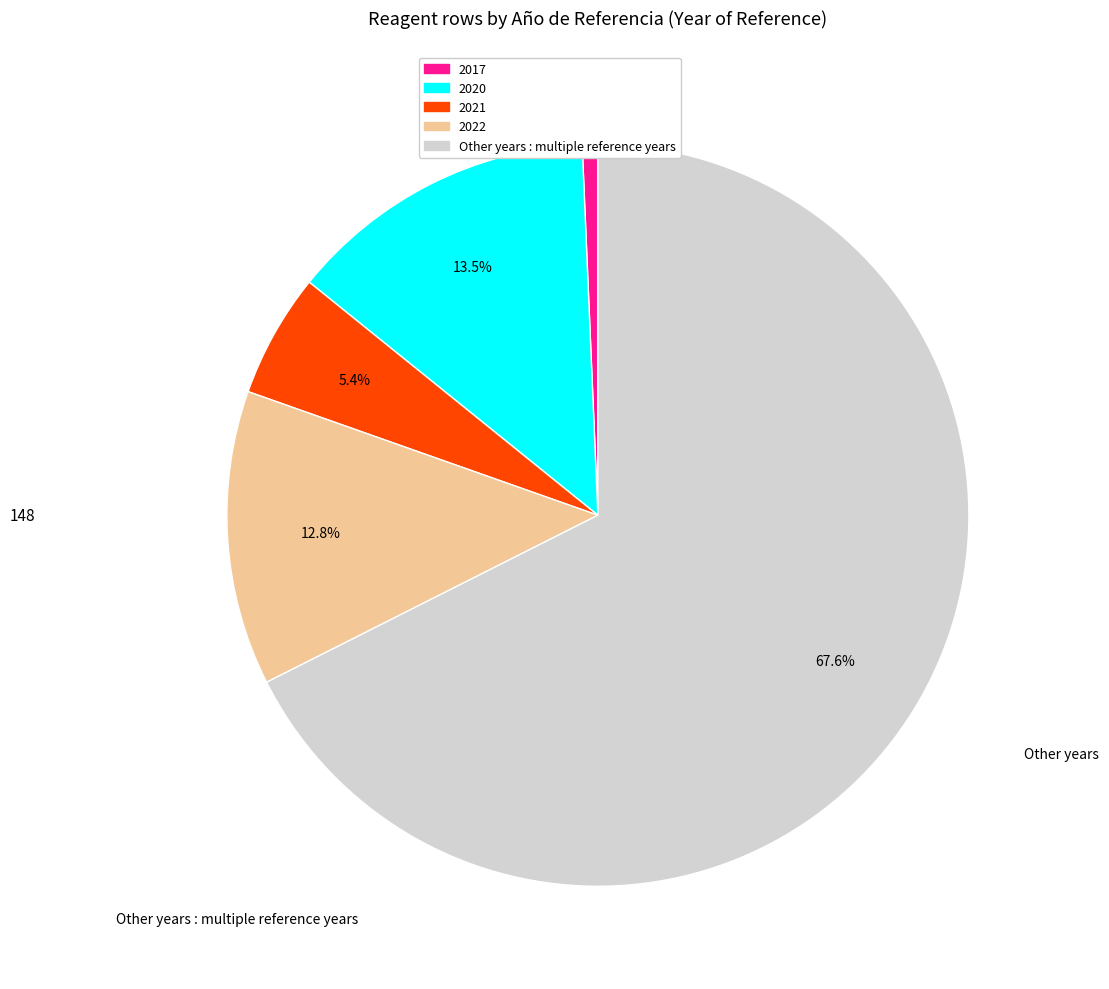

Is there a majority slice in this chart?

Yes